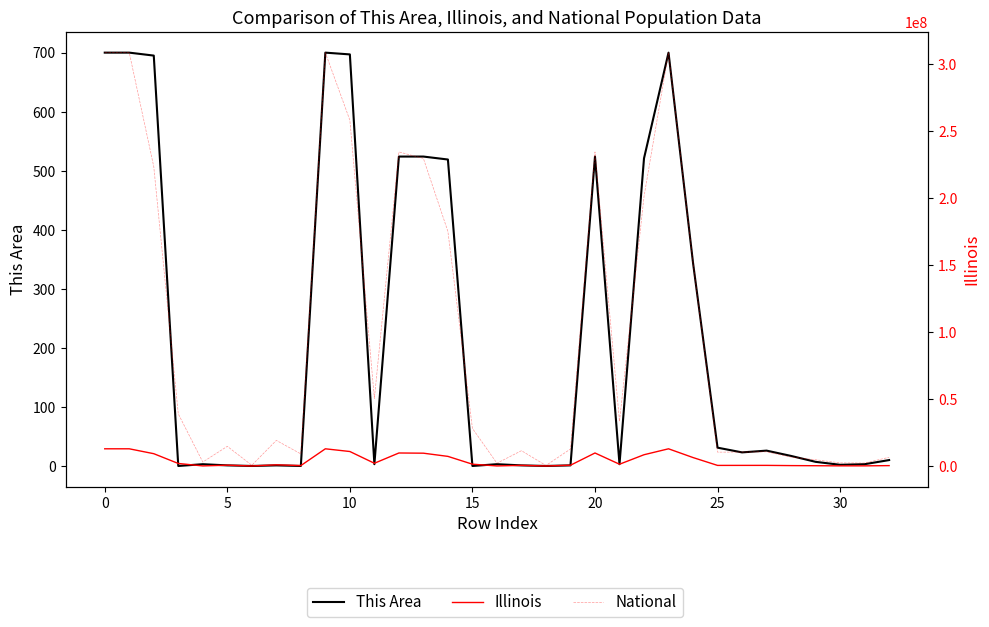

Which series has the widest spread of values?

National